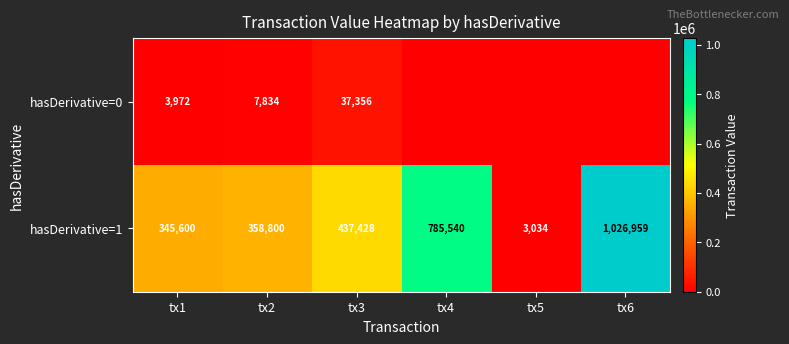

Is it true that hasDerivative=1 equals 228835 at tx1?

False